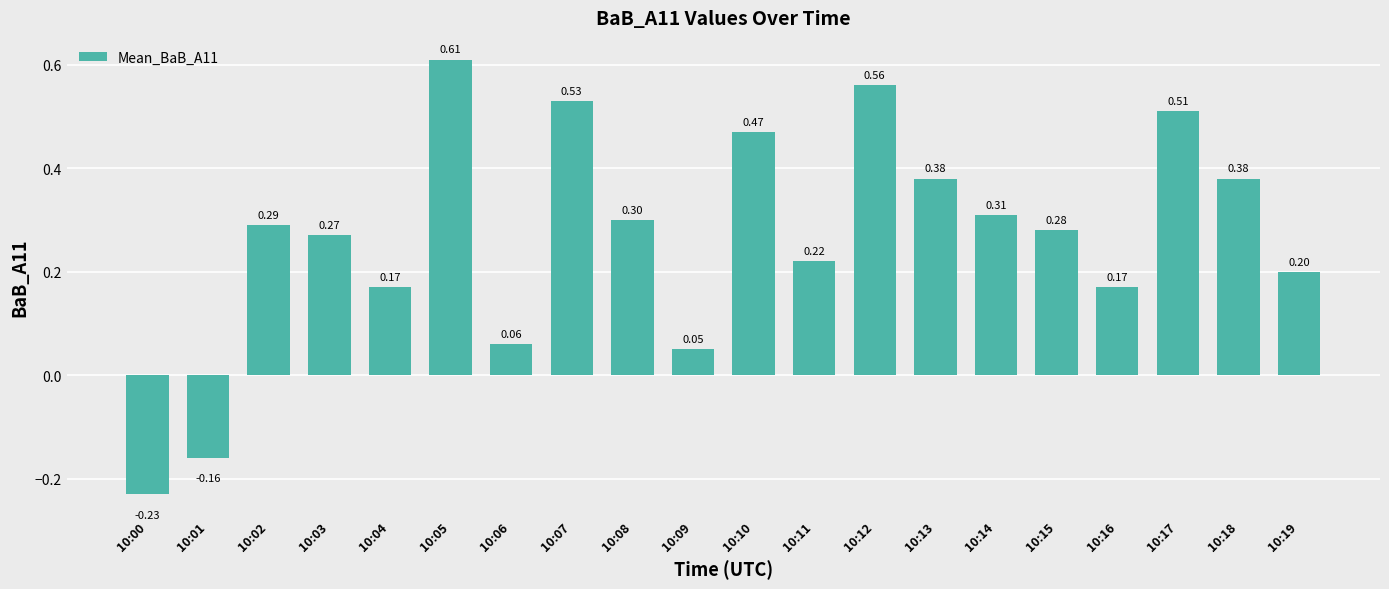

Which label corresponds to the largest value in the chart?

10:05